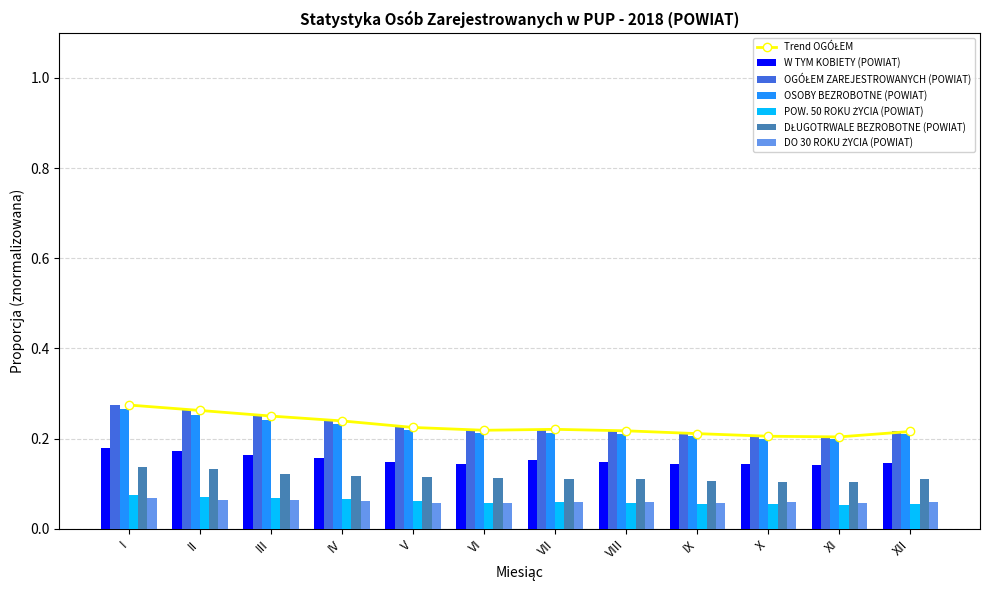

Are the bars horizontal?

No